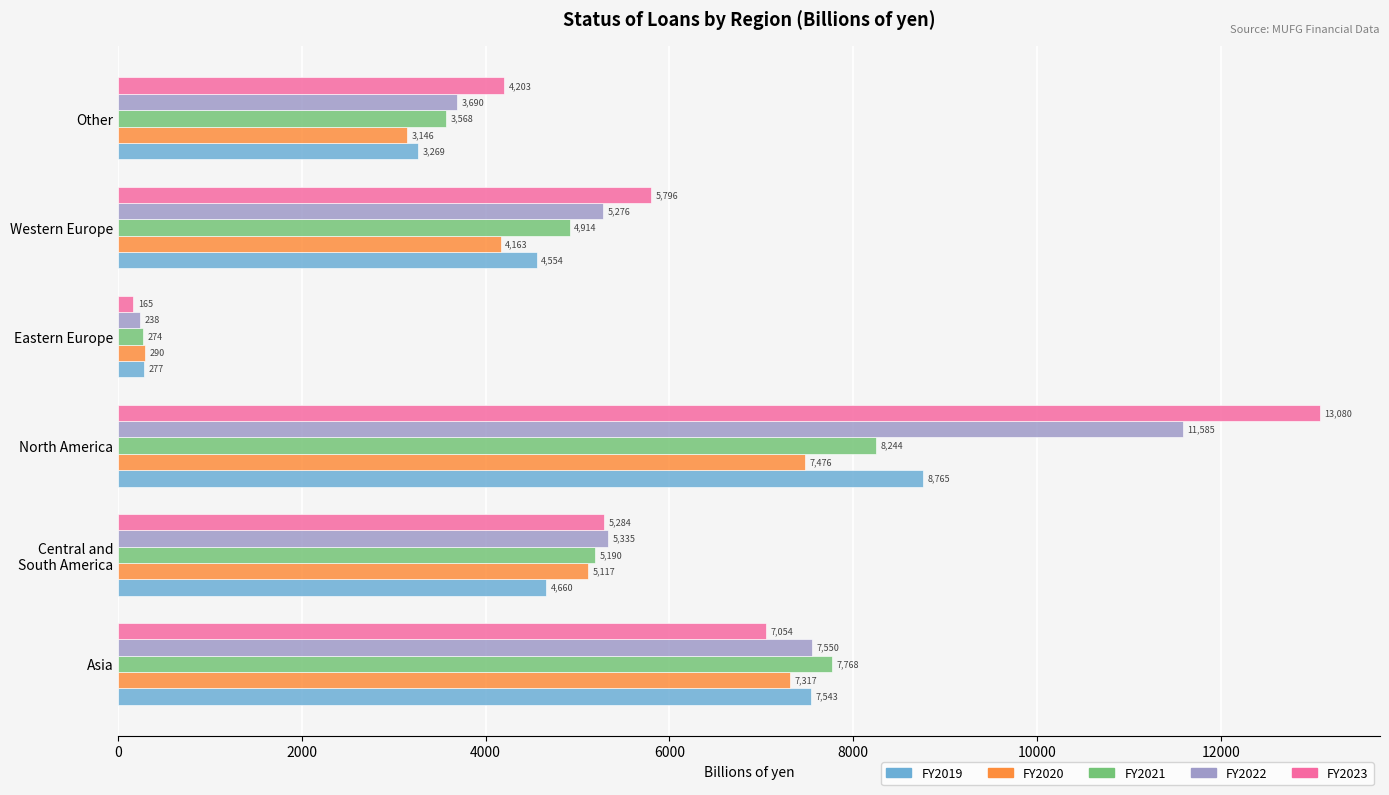

List the series in order of their peak value, lowest first.

FY2020, FY2021, FY2019, FY2022, FY2023